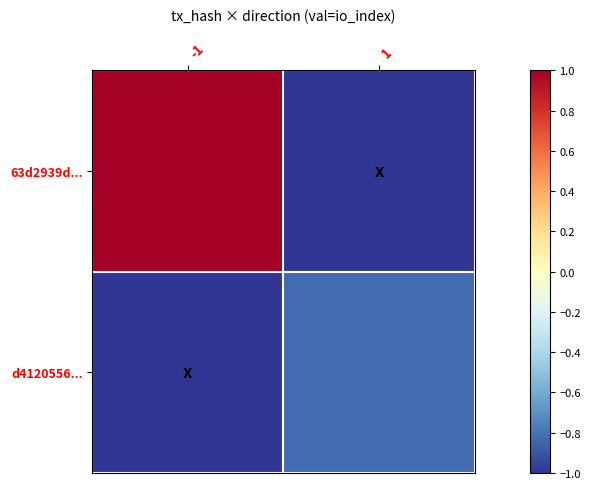

At which category is the sum across all series the highest?

-1